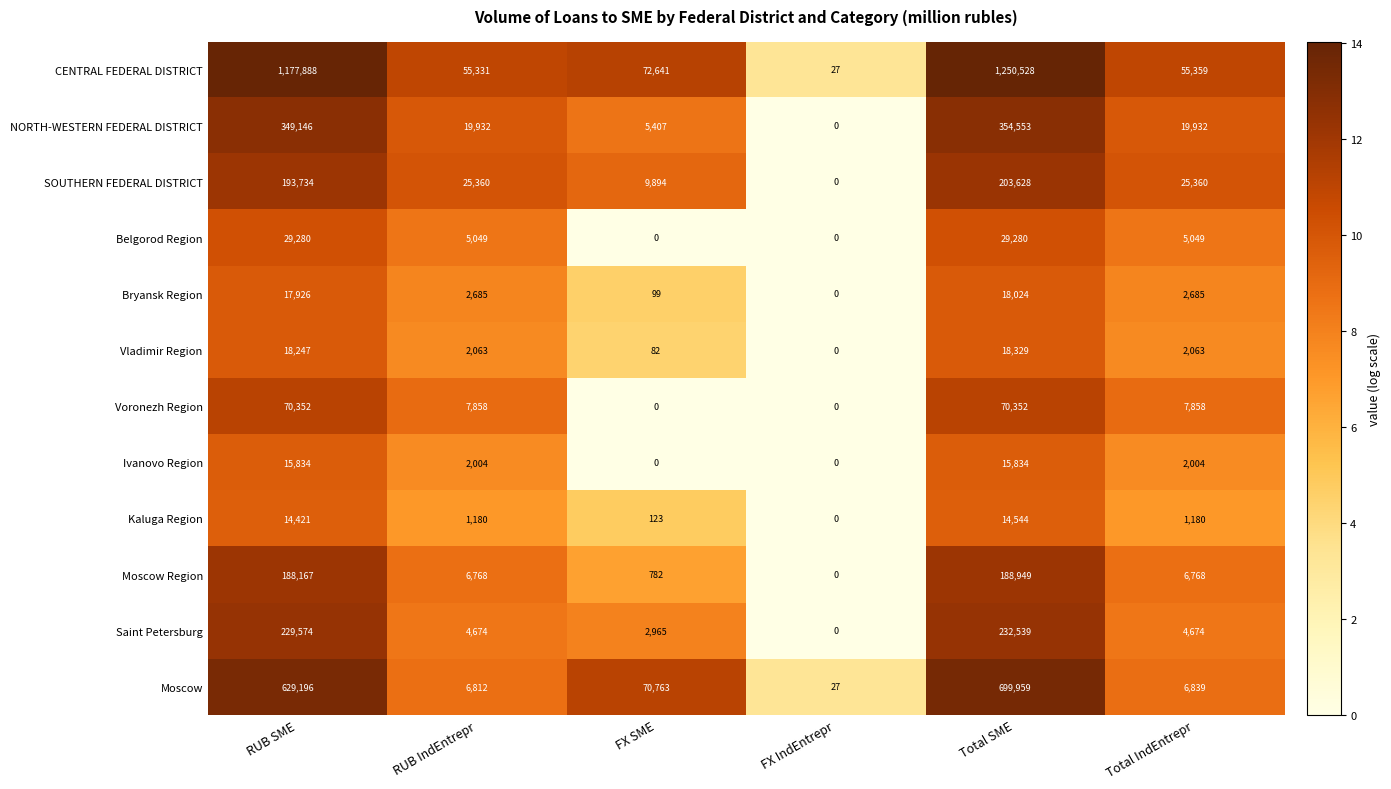

What is the total value across all series at Total IndEntrepr?

139771